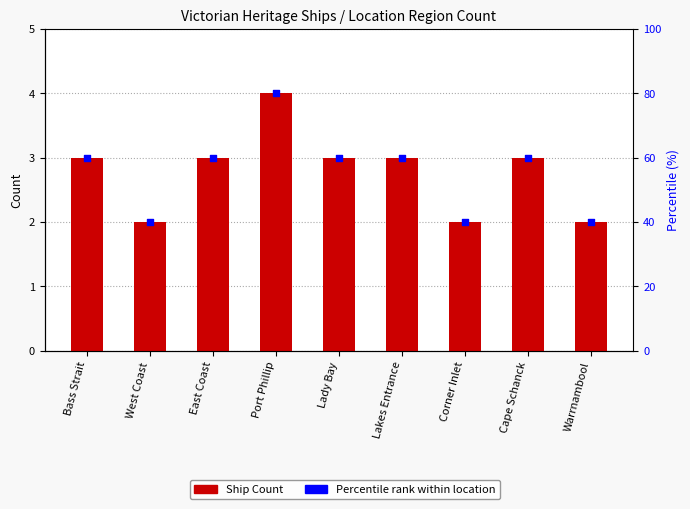

Which series contains the lowest Y value?

Ship Count